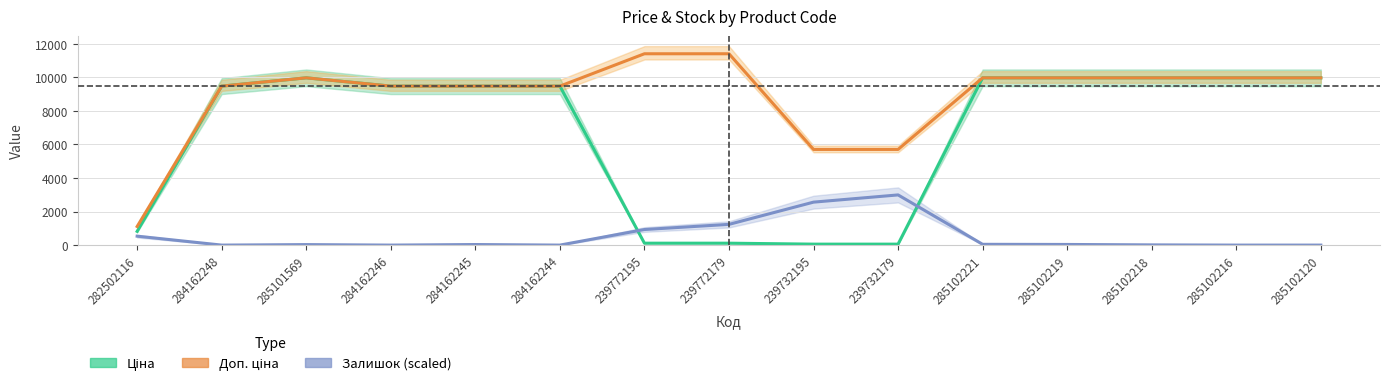

What value does the Доп. ціна series have at 285102221?

9975.0